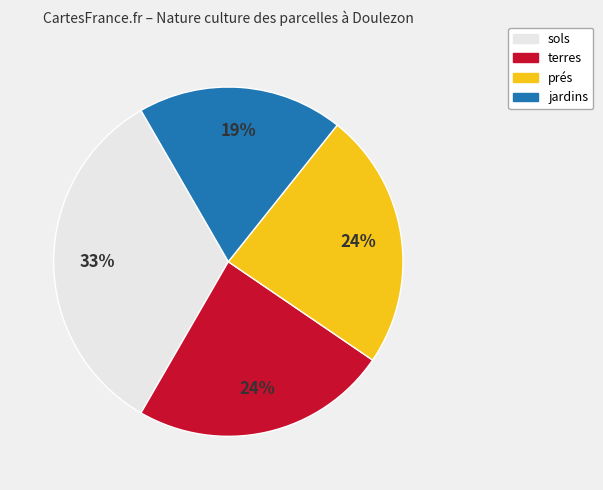

Approximately how many times larger is the value at prés compared to sols?

0.7